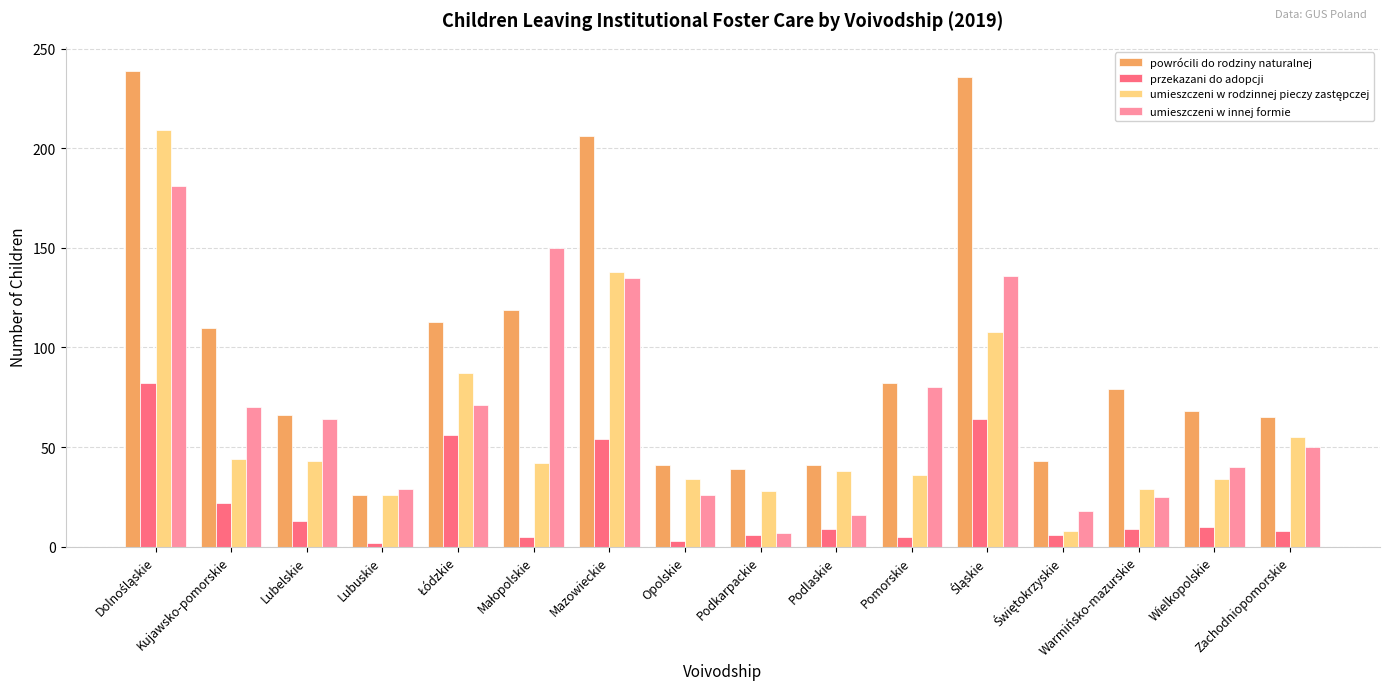

What is the difference between the maximum and minimum values in the przekazani do adopcji series?

80